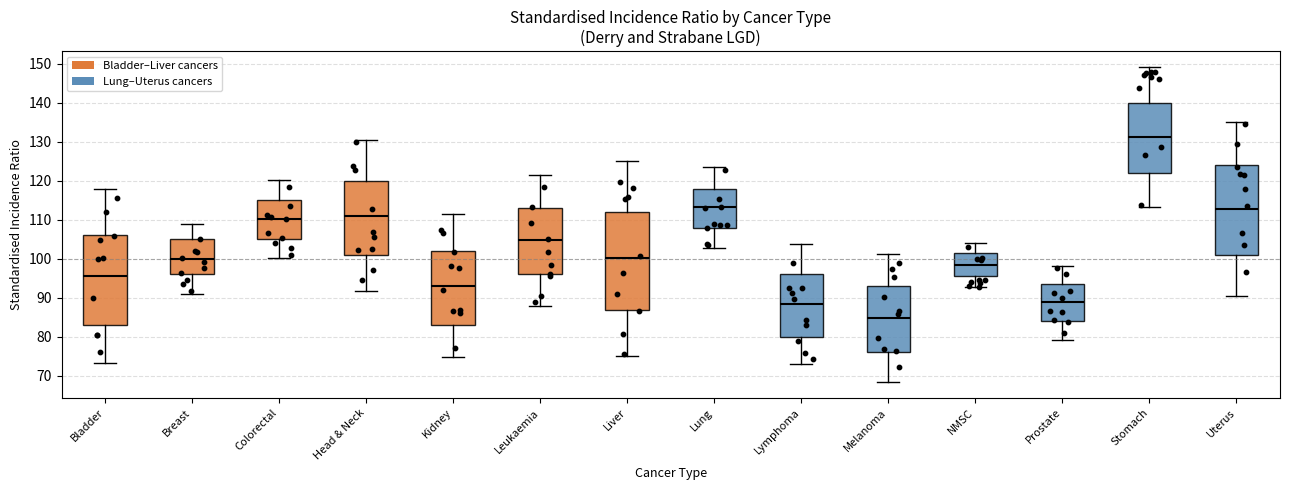

Which box has the highest median line?

Stomach